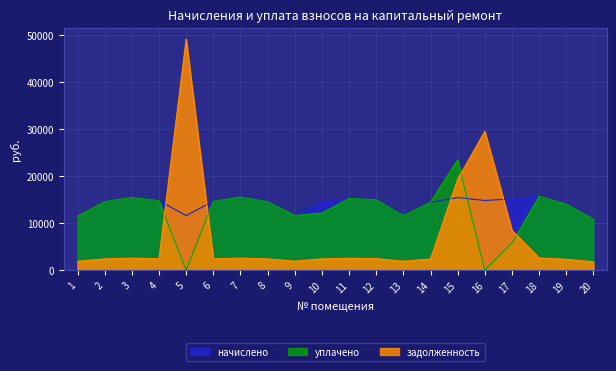

At 10, list the series in order from smallest to largest.

задолженность, уплачено, начислено